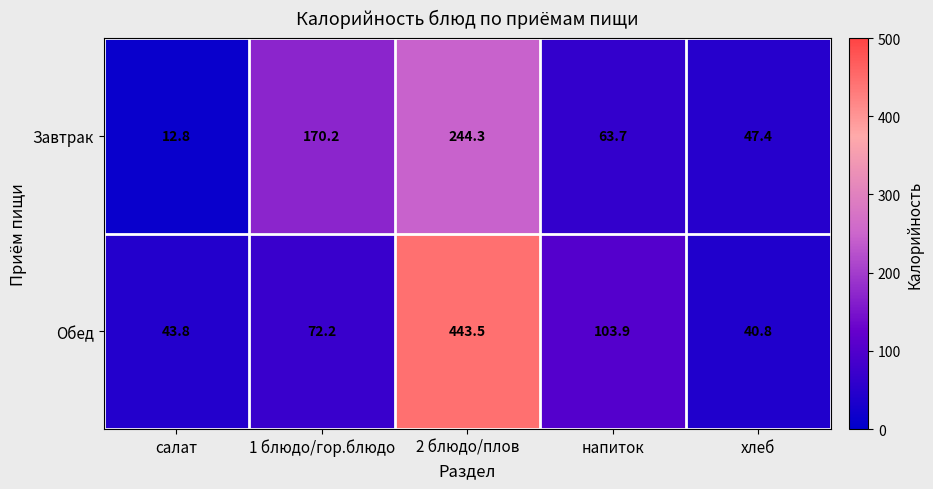

Is it true that Обед equals 78.4 at салат?

False